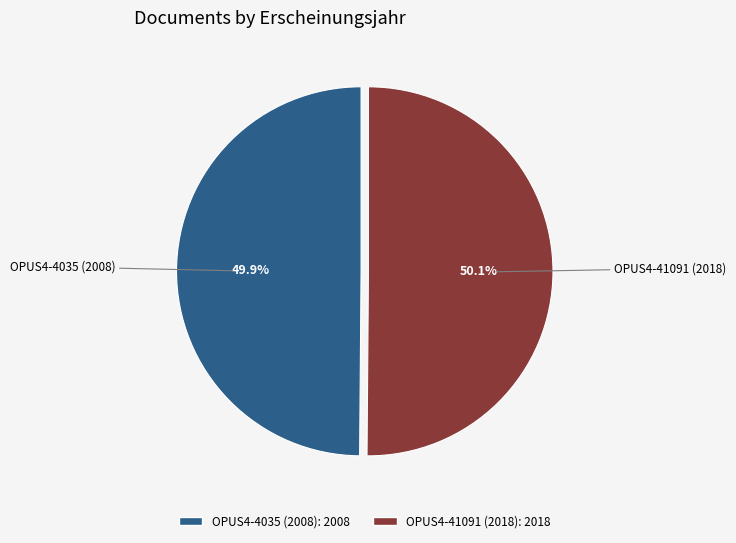

To the nearest percent, what percentage of the pie is OPUS4-41091 (2018)?

50%